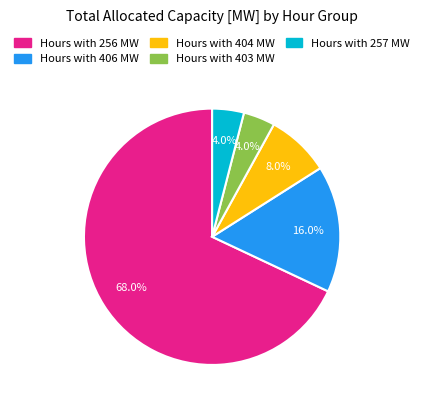

Is there a majority slice in this chart?

Yes